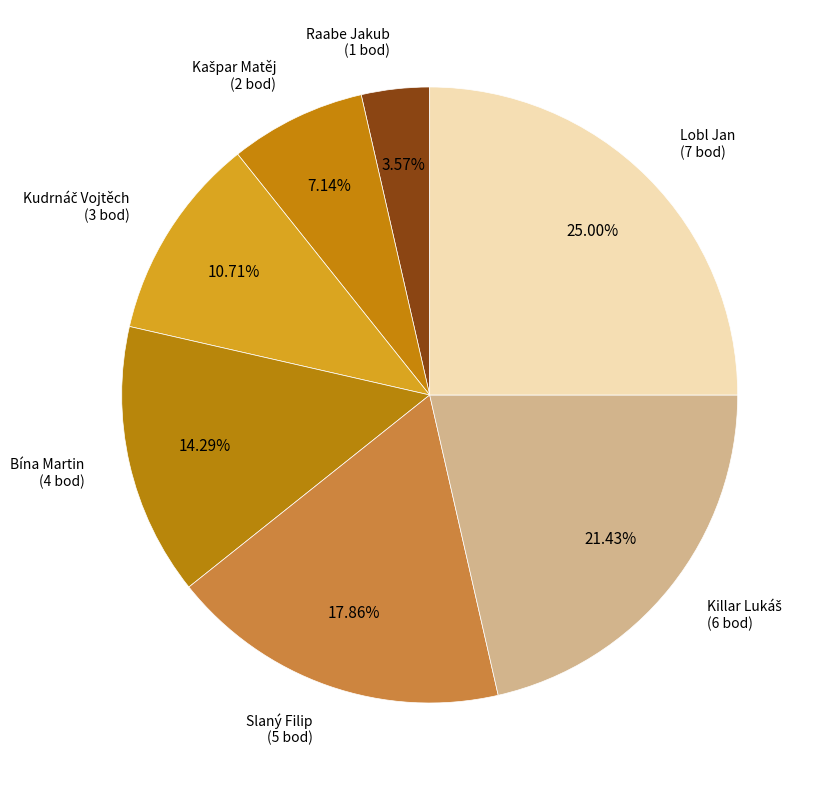

What is the smallest slice in the pie chart?

Raabe Jakub